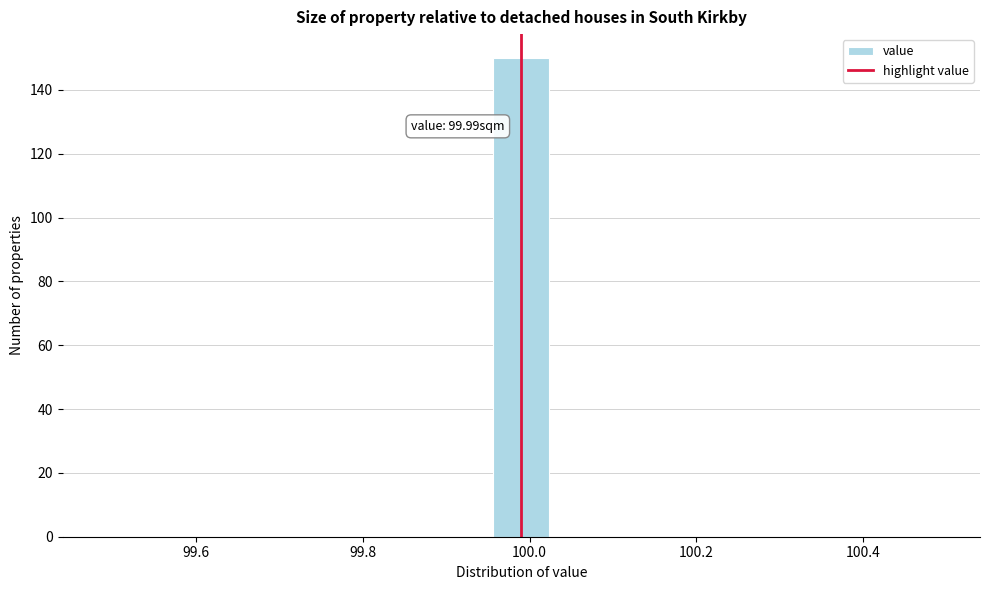

Around what value on the x-axis is the tallest bar? Give the approximate position of its centre, as read against the axis.

100.00